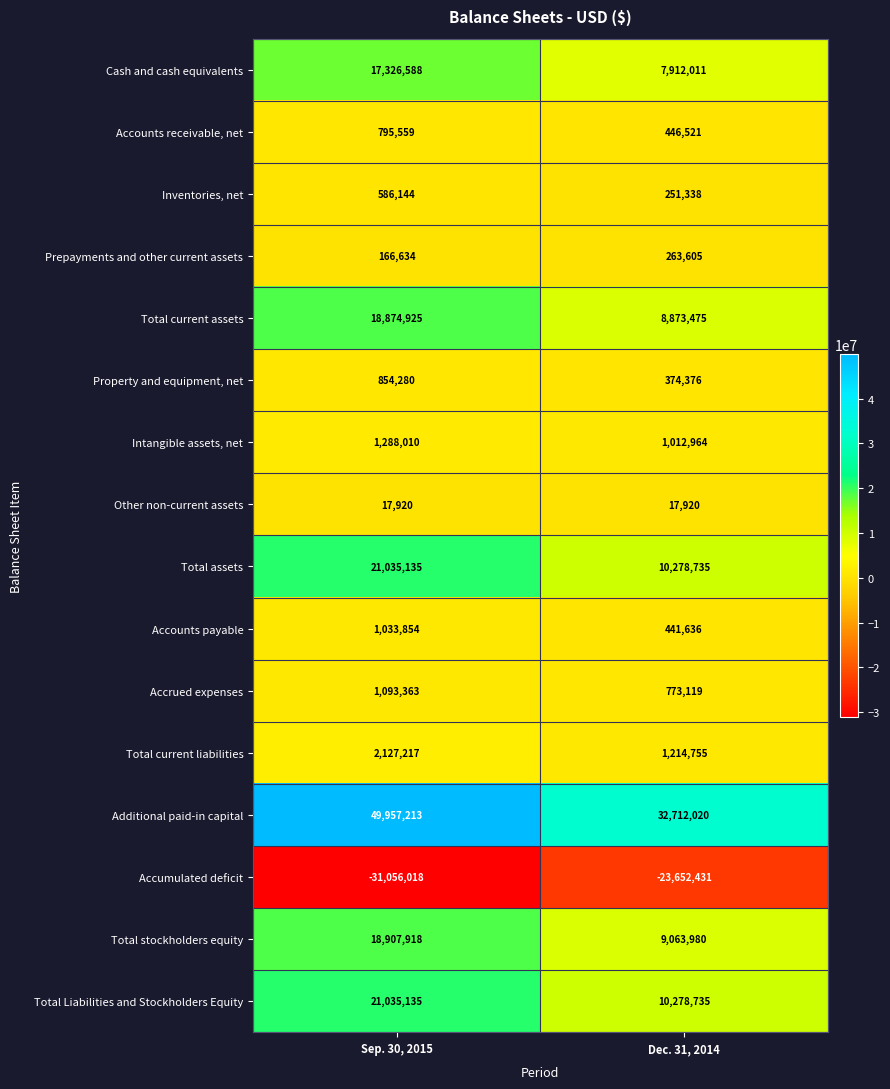

What is the greatest value displayed?

49957213